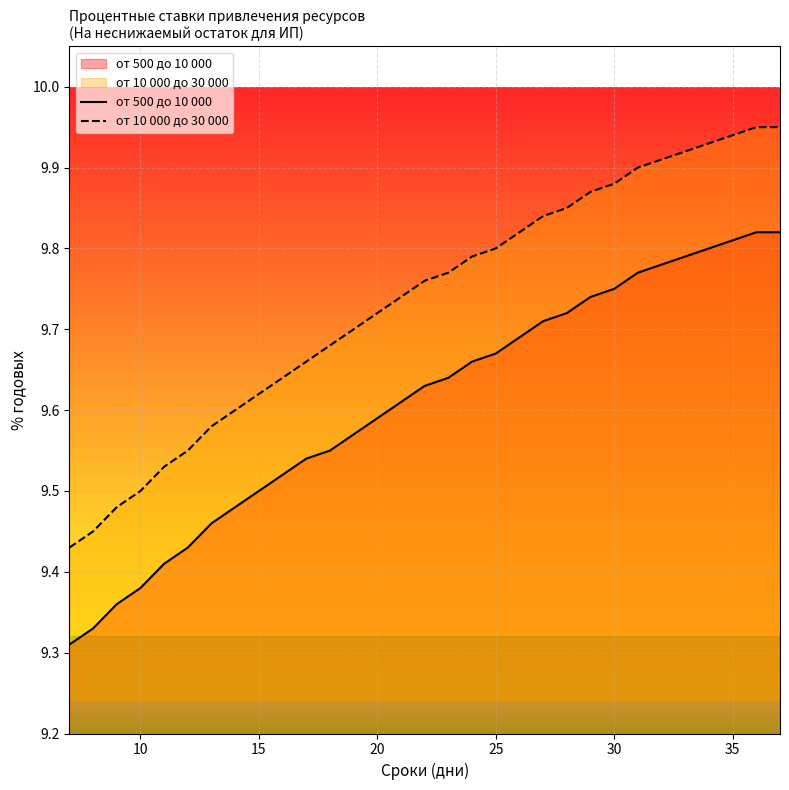

Which series has the largest total across all categories?

от 10 000 до 30 000